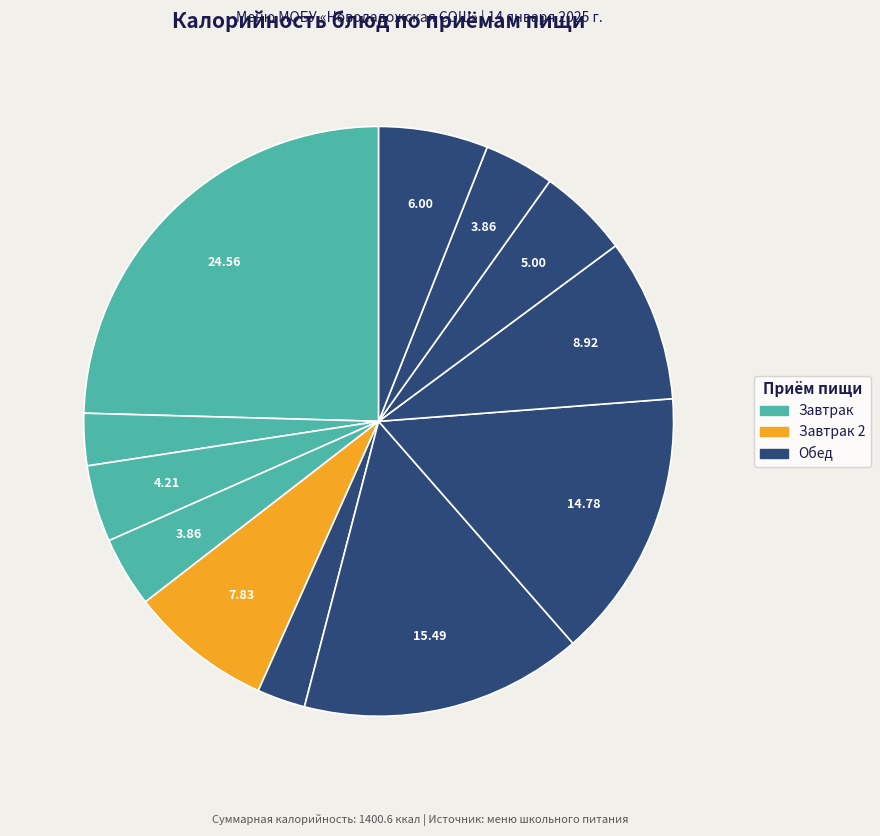

Rank the categories by value from highest to lowest.

КАША МАННАЯ ВЯЗКАЯ С МАСЛОМ СЛИВОЧНЫМ, РАССОЛЬНИК ЛЕНИНГРАДСКИЙ, РЫБА, ТУШЕННАЯ С ОВОЩАМИ, ПЮРЕ КАРТОФЕЛЬНОЕ С МАСЛОМ СЛИВОЧНЫМ, МОЛОКО 3,2 ЖИРНОСТИ, ХЛЕБ РЖАНОЙ, НАПИТОК ЯБЛОЧНЫЙ, ЯБЛОКО СВЕЖЕЕ, БАТОН ПШЕНИЧНЫЙ (завтрак), БАТОН ПШЕНИЧНЫЙ (обед), ЧАЙ С САХАРОМ И ЛИМОНОМ, САЛАТ ИЗ КВАШЕНОЙ КАПУСТЫ